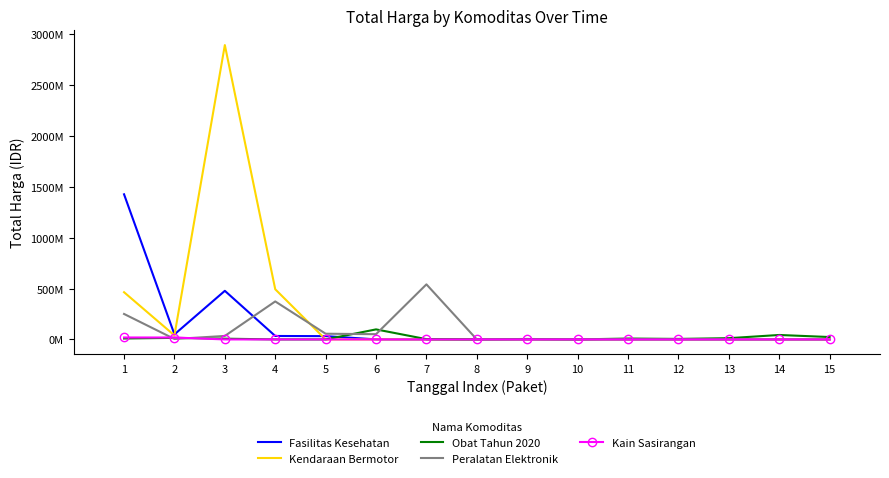

What is the spread (max minus min) of values at 3?

2892122000